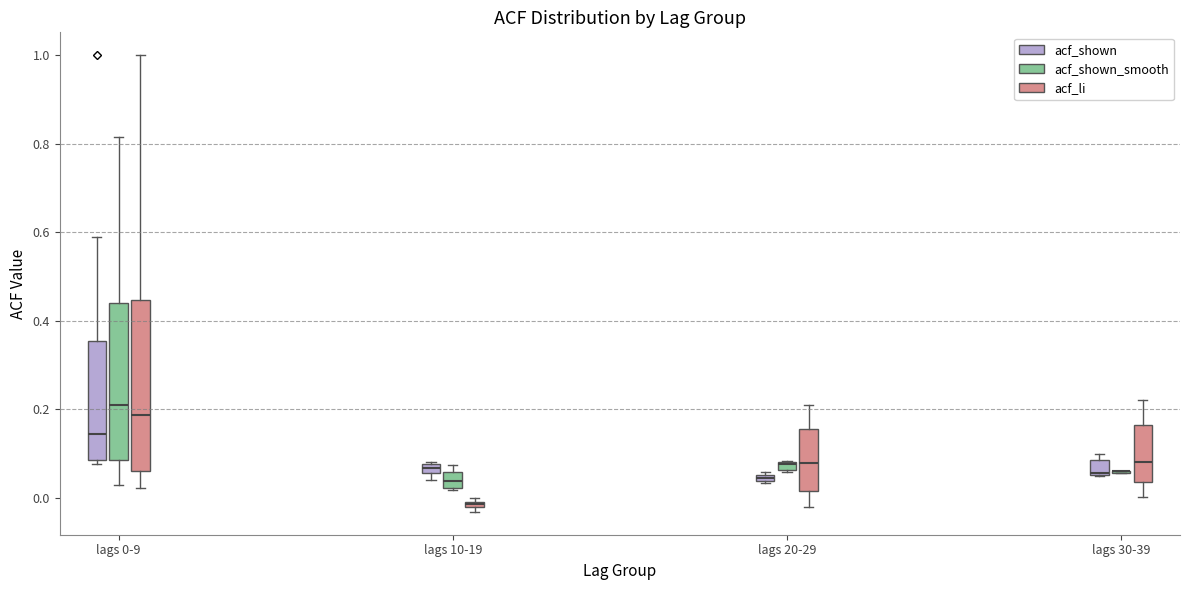

Where is the upper edge of the box for lags 20-29 (acf_shown_smooth) on the y-axis? The values are not printed on the chart, so give them approximately, as read against the axis.

0.08